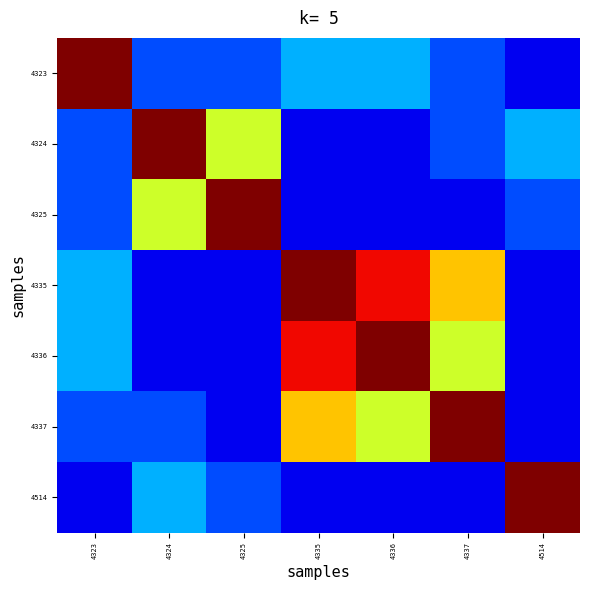

How many categories are shown in the chart?

7